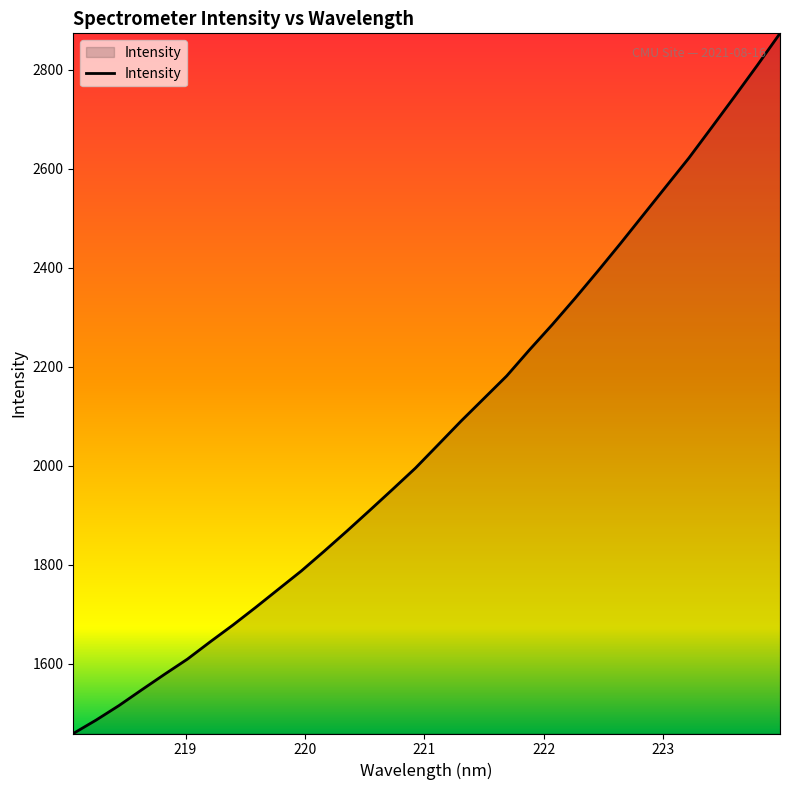

What is the smallest value displayed?

1459.3